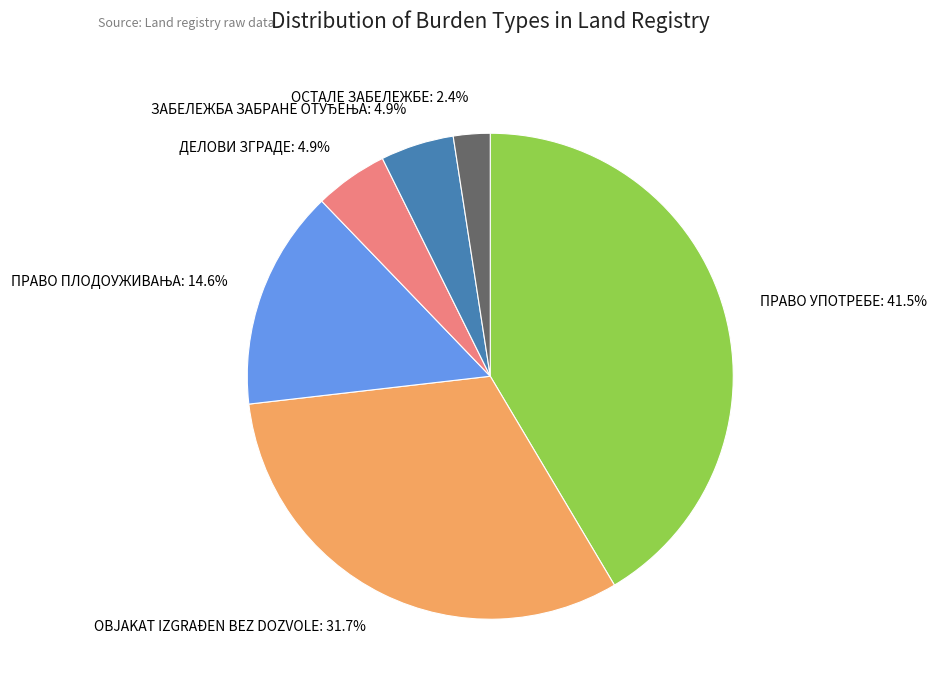

Is there a majority slice in this chart?

No